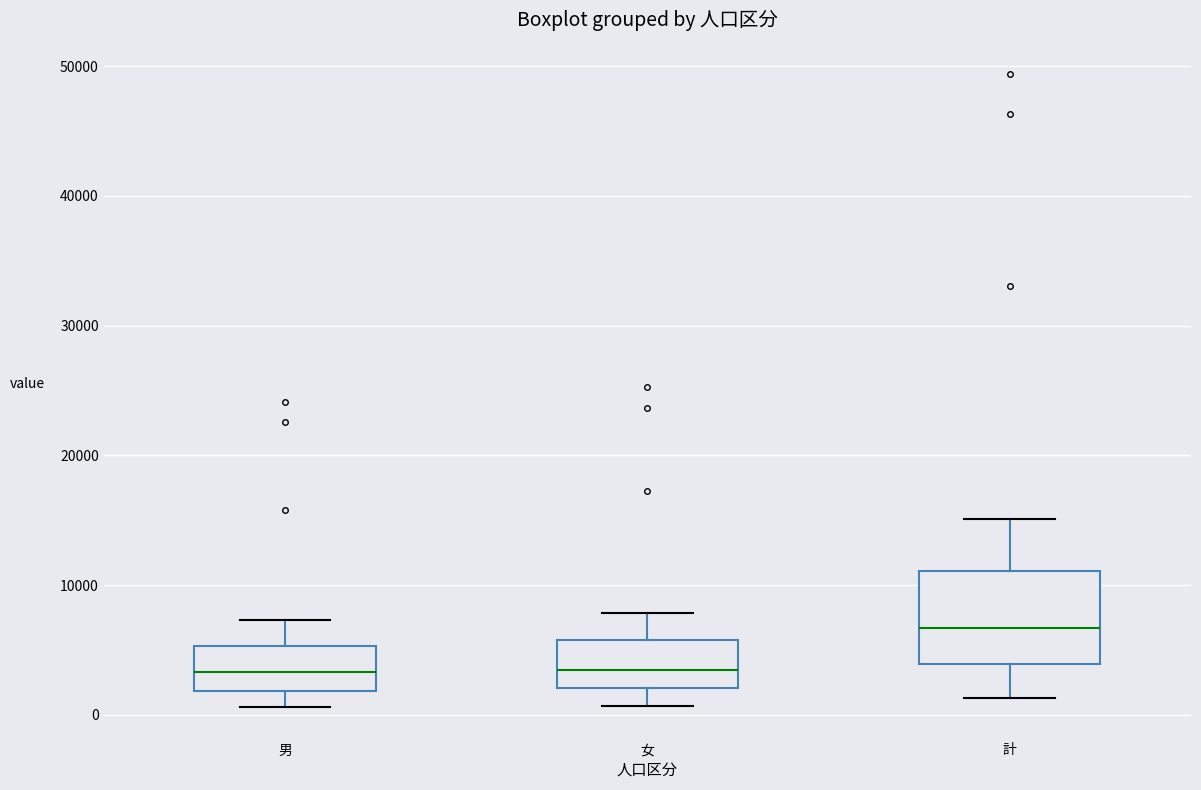

Reading left to right, transcribe this box plot: for each box, give where its median line is, the range the box spans, and where its two whiskers end, as read against the y-axis. The values are not printed on the chart, so give them approximately, as read against the axis.

男: median 3000, box 2000 to 5000, whiskers 1000 to 7000
女: median 3000, box 2000 to 6000, whiskers 1000 to 8000
計: median 7000, box 4000 to 11000, whiskers 1000 to 15000